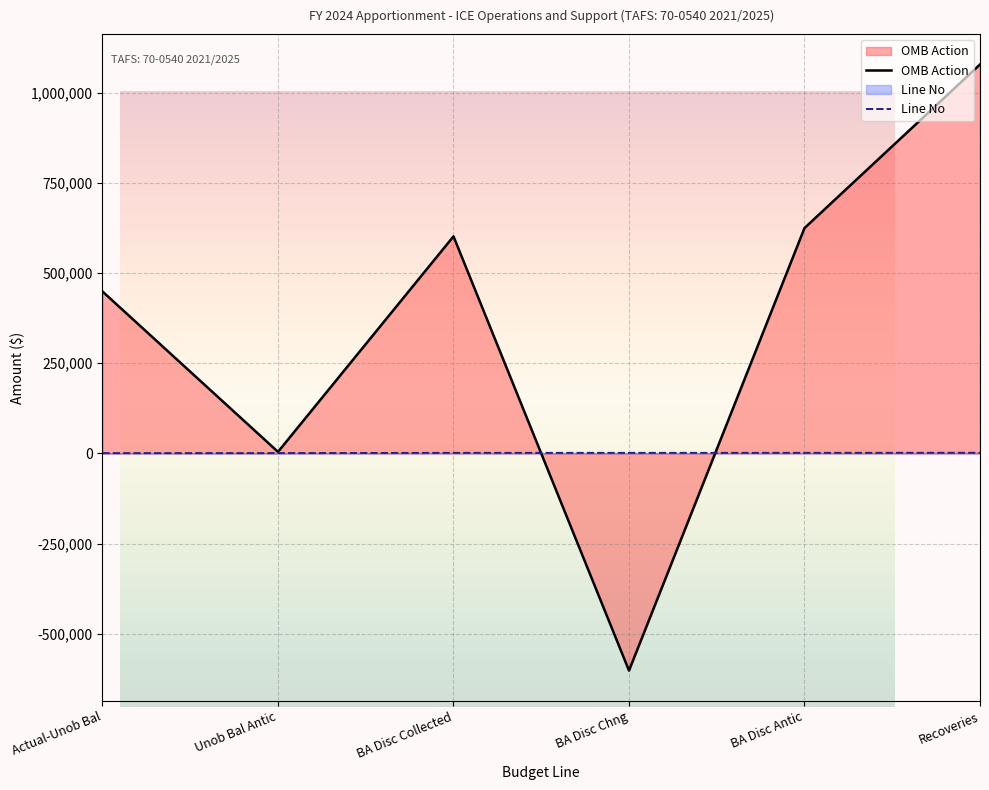

List the series in order of their overall mean, highest first.

OMB Action, Line No